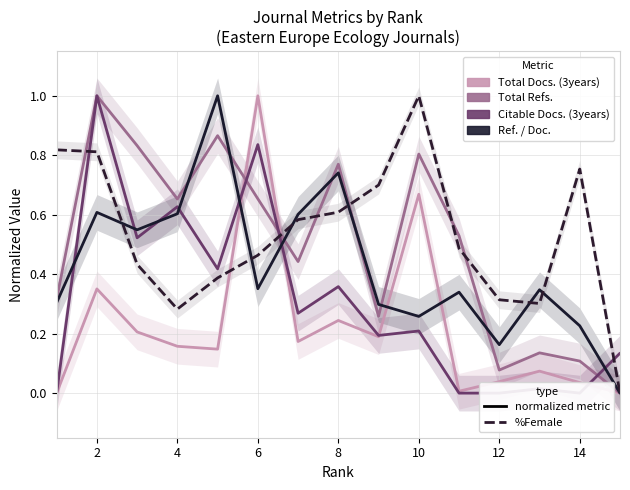

Reading left to right, extract all data points from this chart.

Total Docs. (3years): 0.0	0.4	0.2	0.2	0.1	1.0	0.2	0.2	0.2	0.7	0.0	0.0	0.1	0.0	0.0
Total Refs.: 0.3	1.0	0.8	0.7	0.9	0.7	0.4	0.8	0.3	0.8	0.5	0.1	0.1	0.1	0.0
Citable Docs. (3years): 0.0	1.0	0.5	0.6	0.4	0.8	0.3	0.4	0.2	0.2	0.0	0.0	0.0	0.0	0.1
Ref. / Doc.: 0.3	0.6	0.5	0.6	1.0	0.4	0.6	0.7	0.3	0.3	0.3	0.2	0.3	0.2	0.0
%Female: 0.8	0.8	0.4	0.3	0.4	0.5	0.6	0.6	0.7	1.0	0.5	0.3	0.3	0.8	0.0